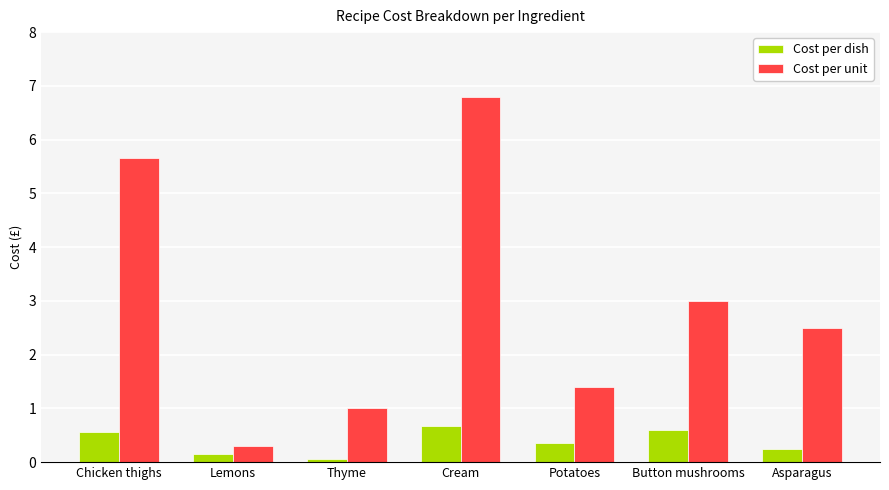

What position from the left is Potatoes?

5